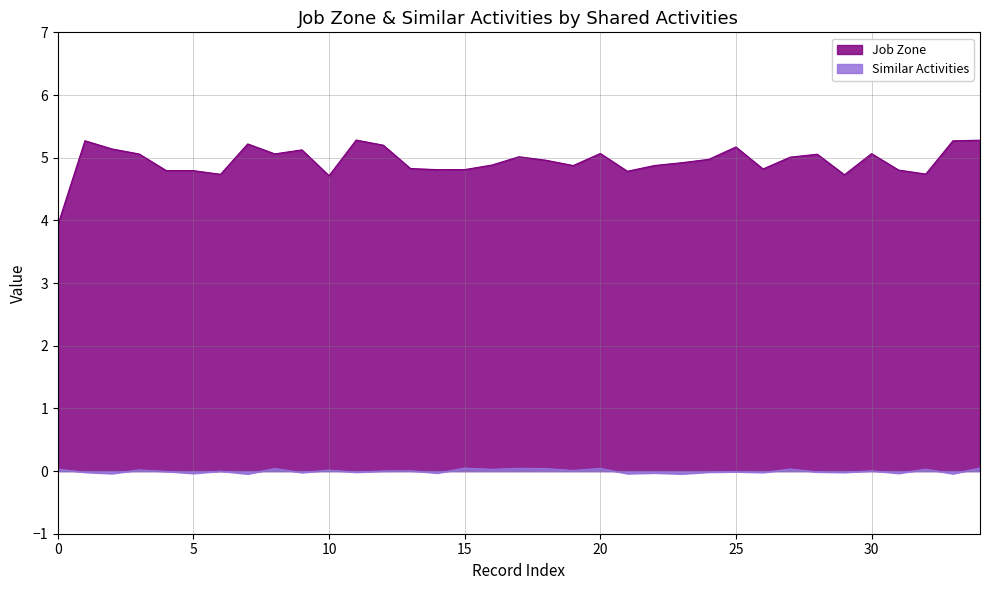

At which category is the sum across all series the highest?

1